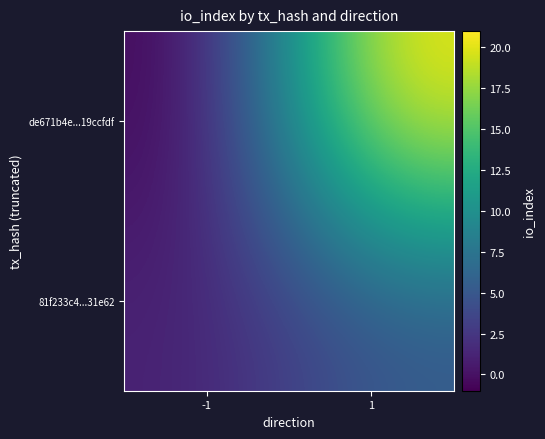

Which has a higher value, 1 or -1?

1